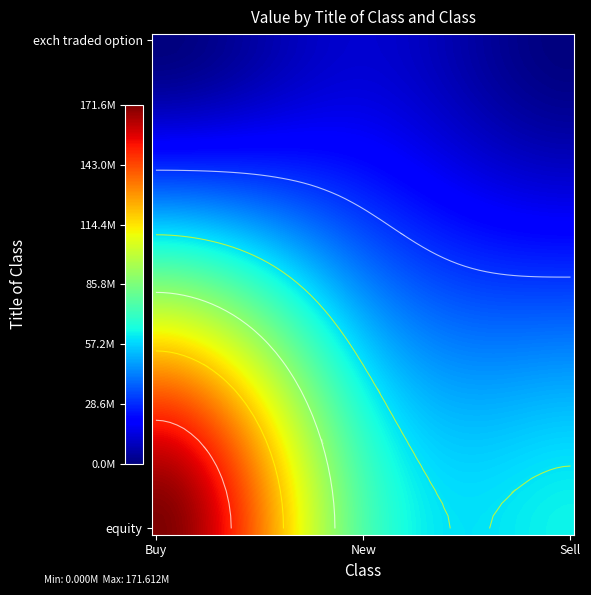

What is the average value?

80882000